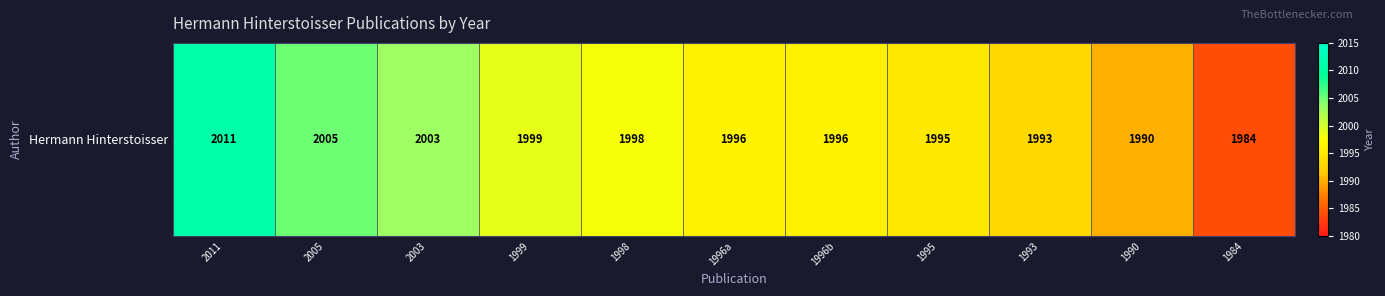

The value at 1995 is 3276. True or false?

False